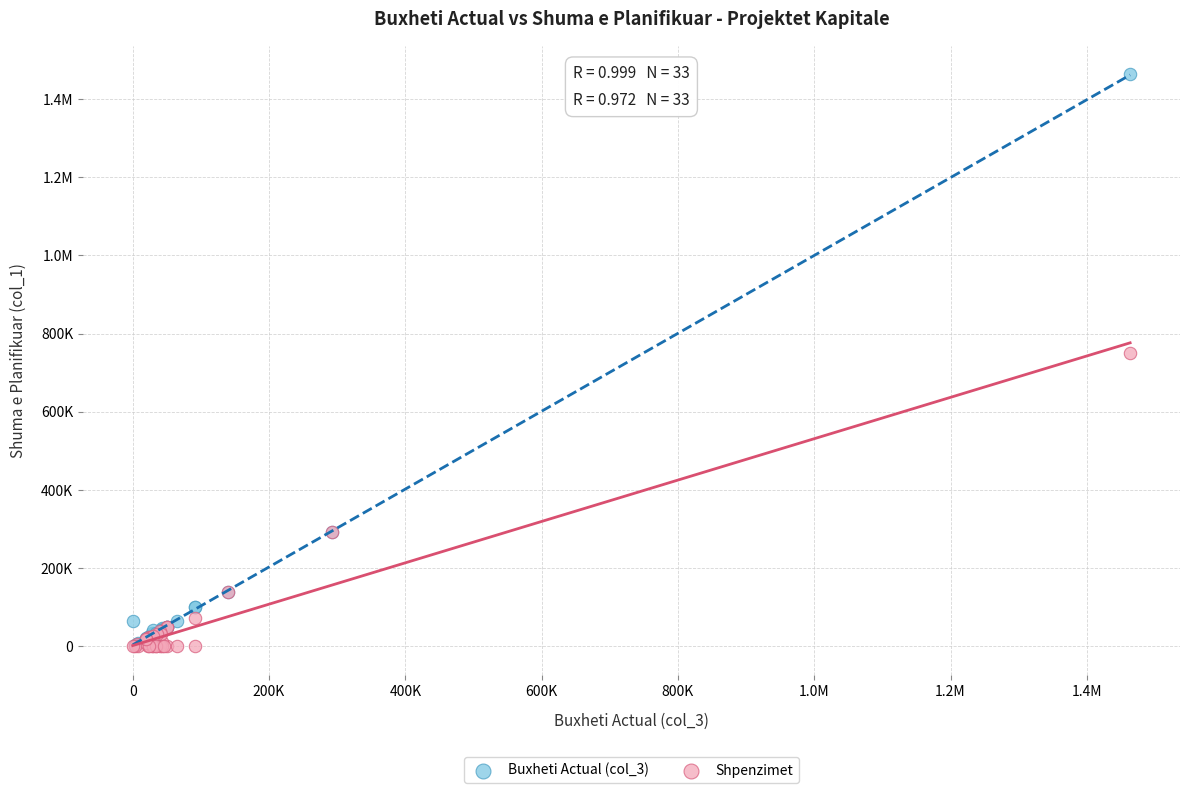

What are all the series names shown in the legend?

Buxheti Actual (col_3), Shpenzimet